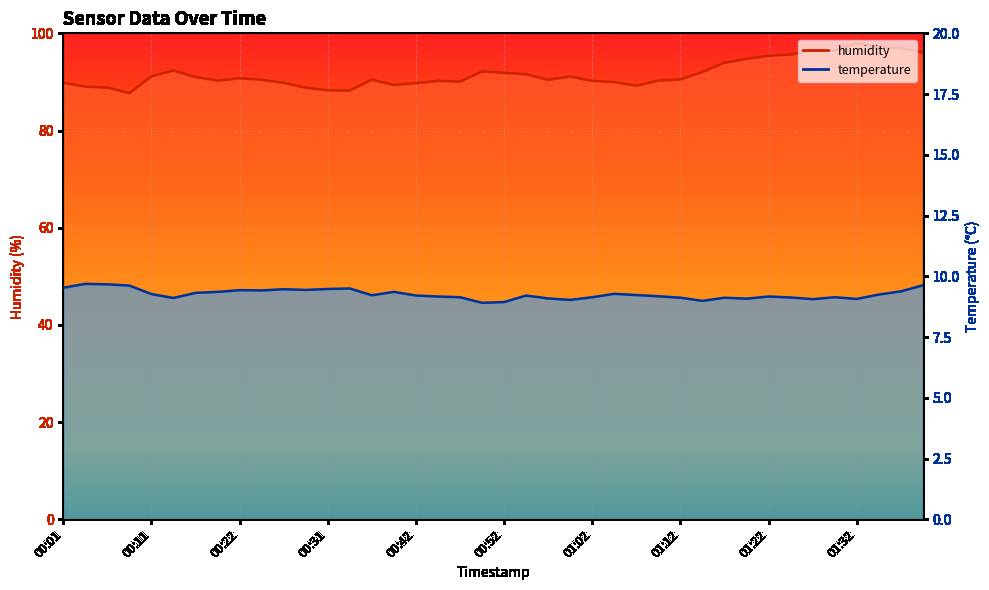

At which category is the sum across all series the highest?

01:32